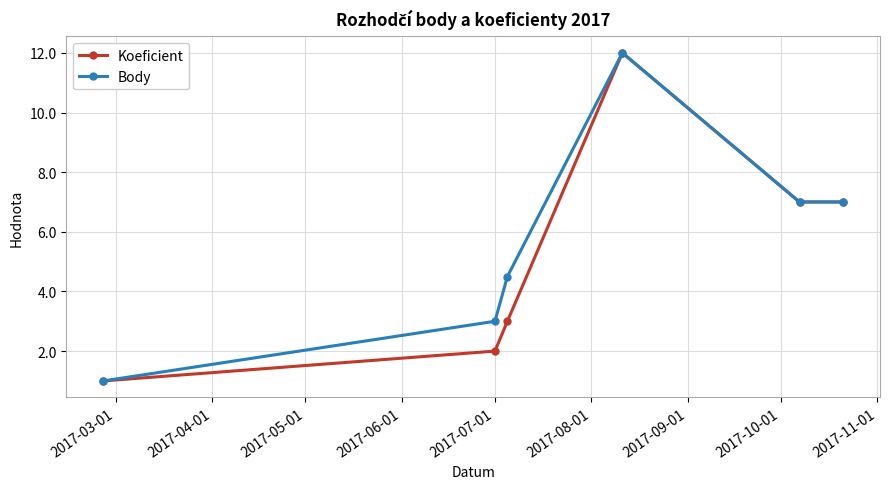

What is the greatest value displayed?

12.0